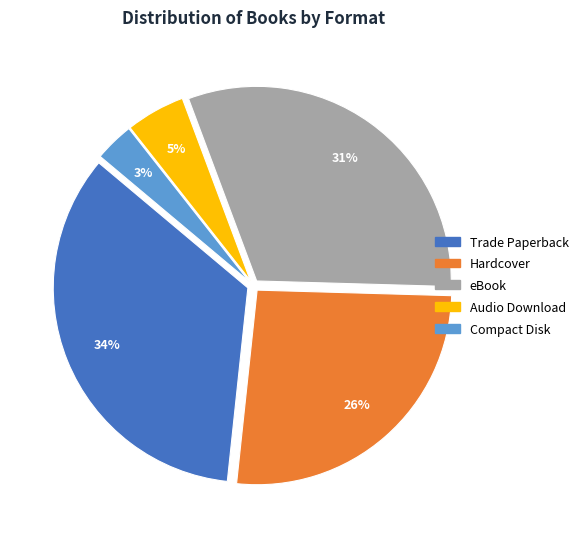

What is the largest slice in the pie chart?

Trade Paperback